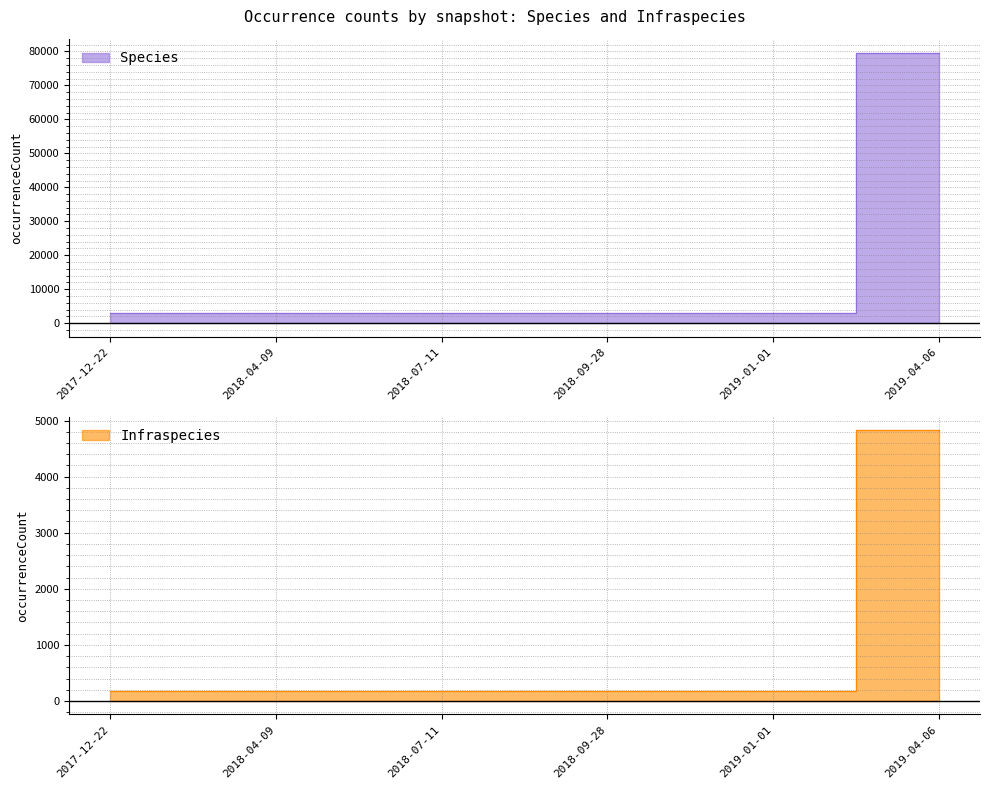

The Infraspecies series shows 6753 at 2019-04-06. True or false?

False